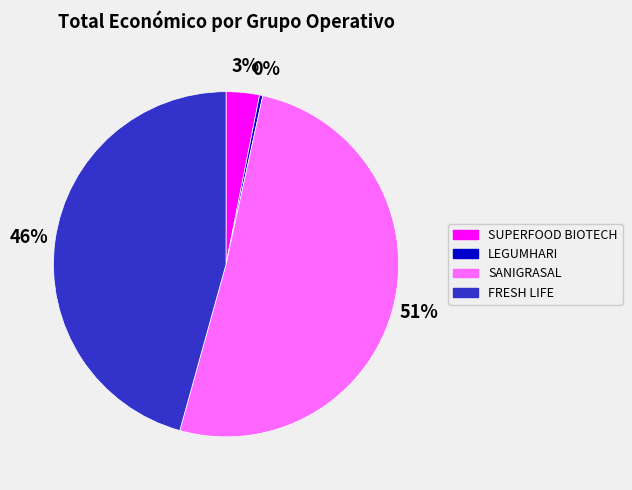

To the nearest percent, what is the difference between the largest and smallest slice percentages?

51%